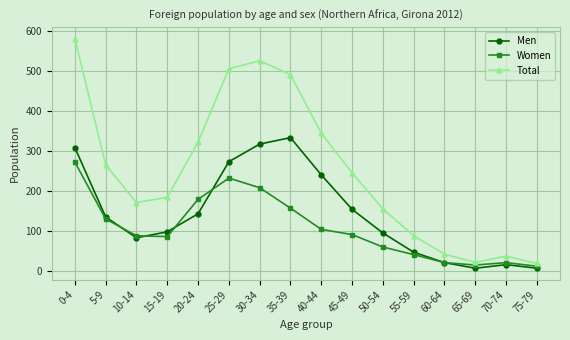

How many interior local peaks does the Total series have?

2